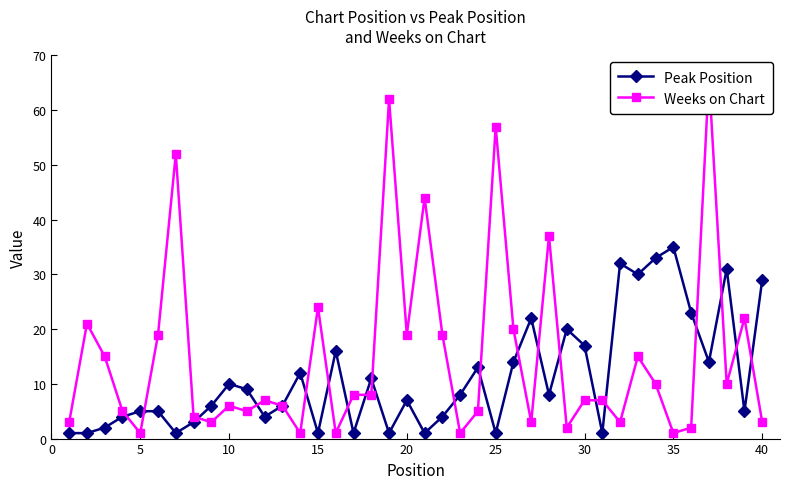

True or false: Peak Position has a value of 11 at 20.

False